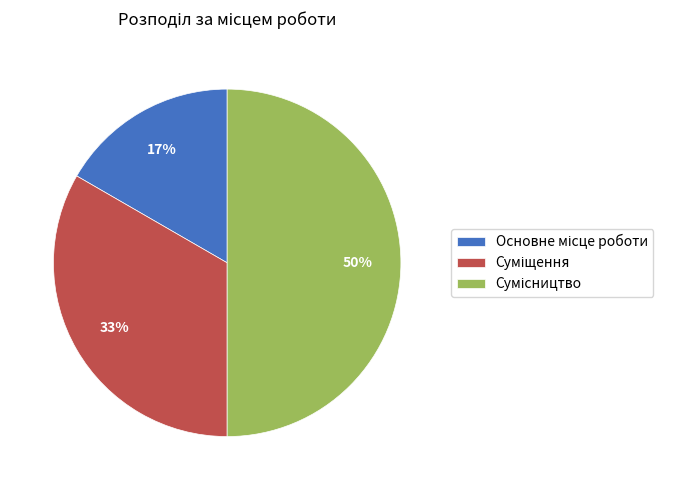

How many slices are in this pie chart?

3